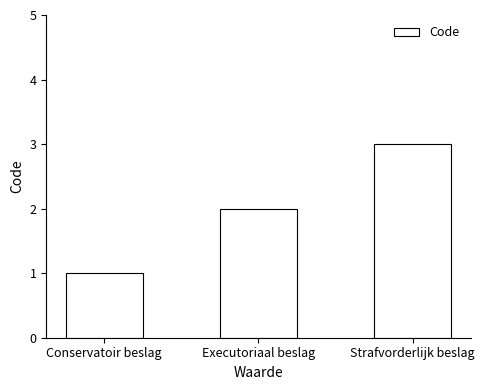

How many values are below 2?

1